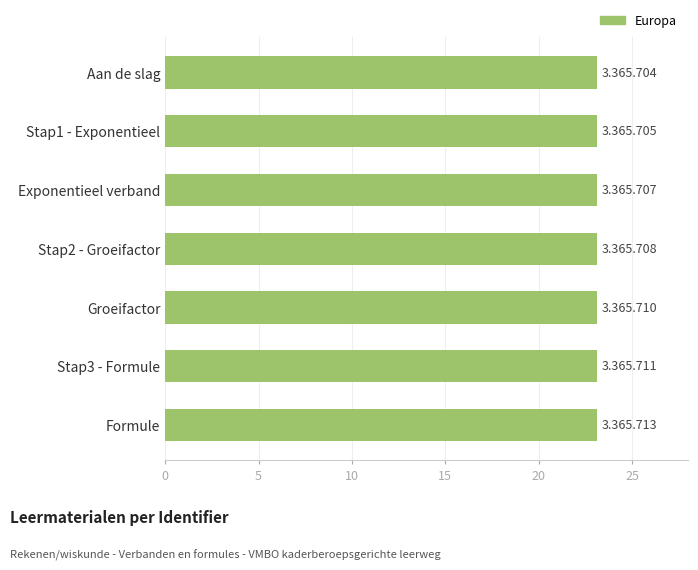

True or false: the data shows 23.1 at Stap3 - Formule.

True